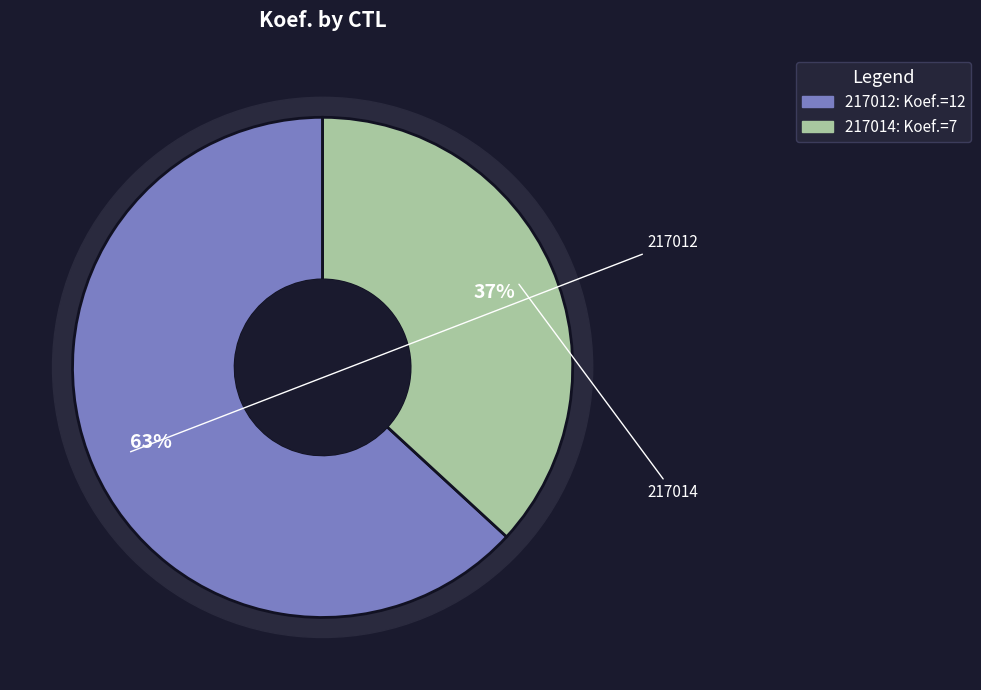

To the nearest percent, what percentage of the pie is 217014?

37%